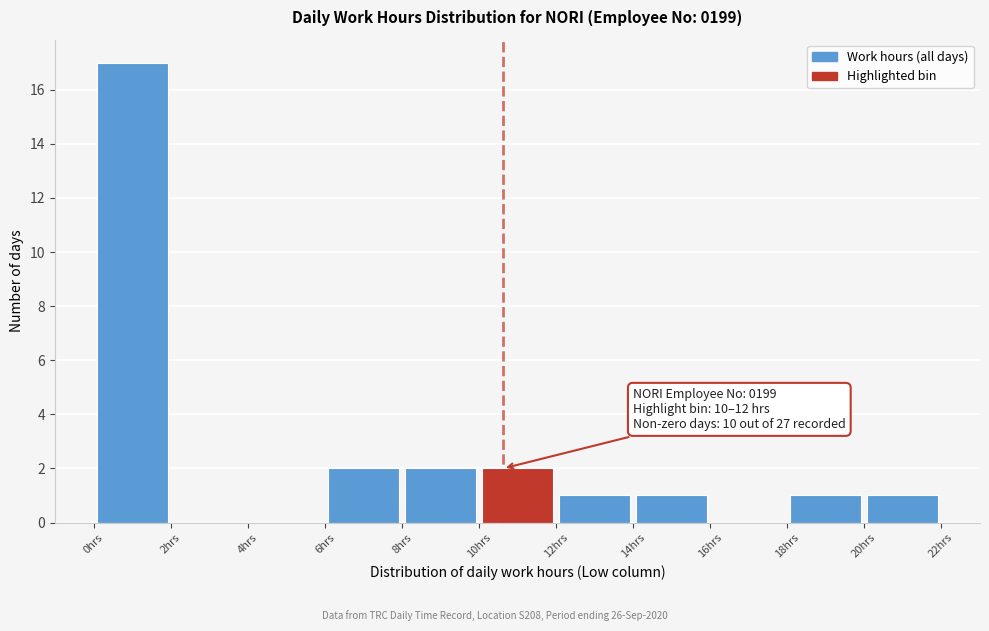

Which range on the x-axis has the tallest bar?

0 to 2